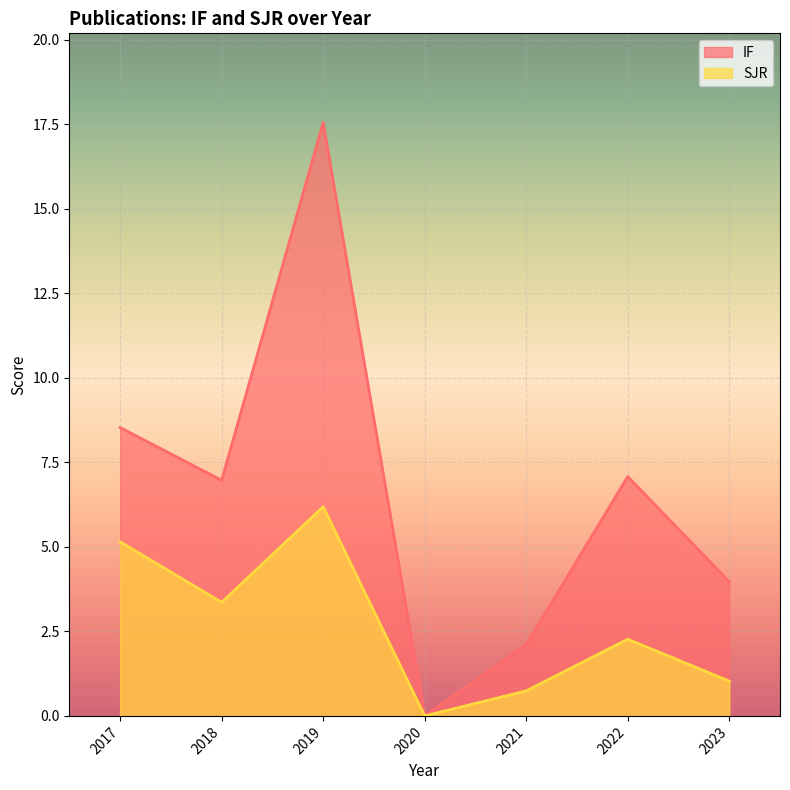

At which label does IF reach its minimum?

2020